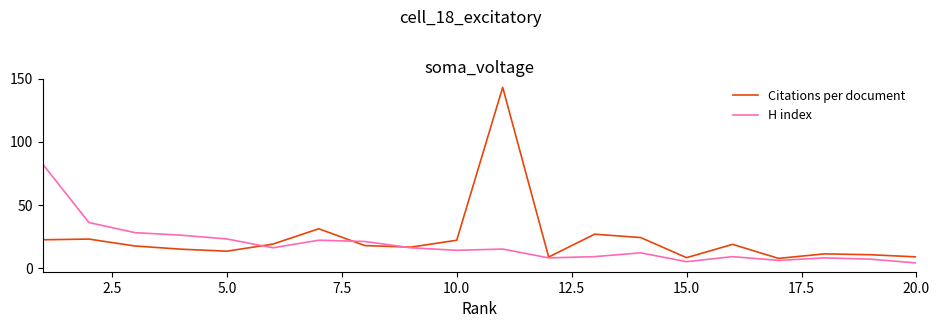

What is the greatest value displayed?

143.1